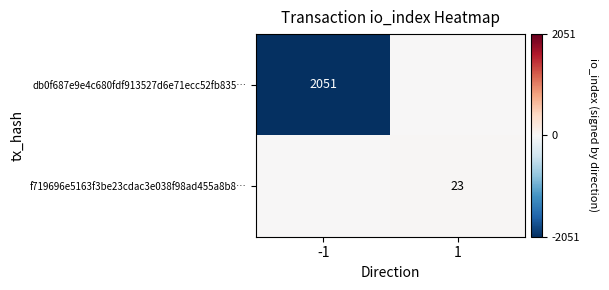

Which category has the lowest value across all series?

-1